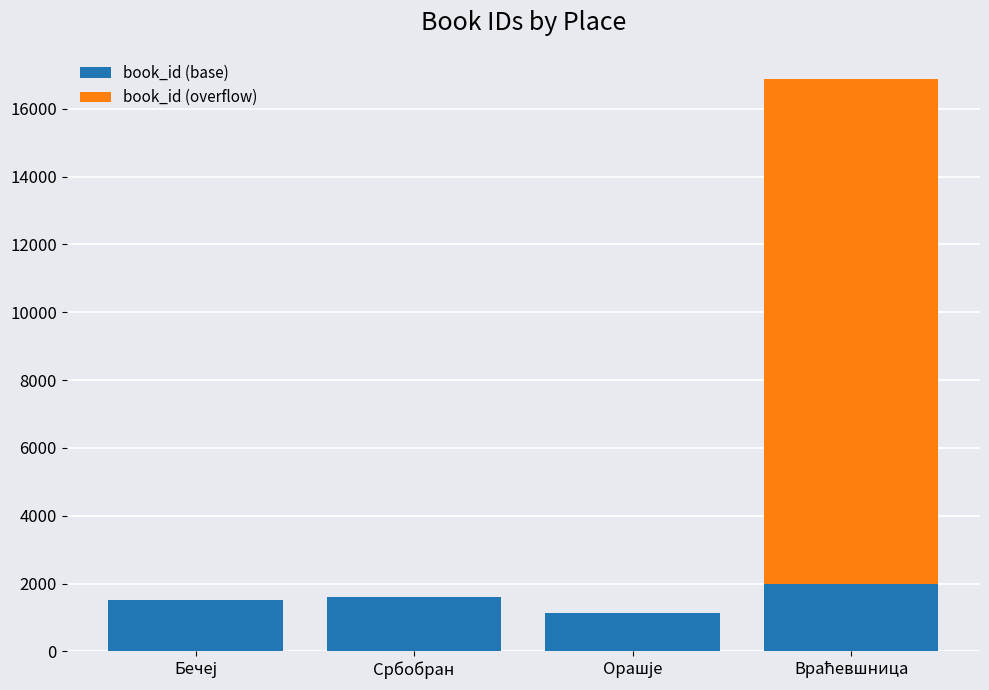

How many data points does each series have?

4